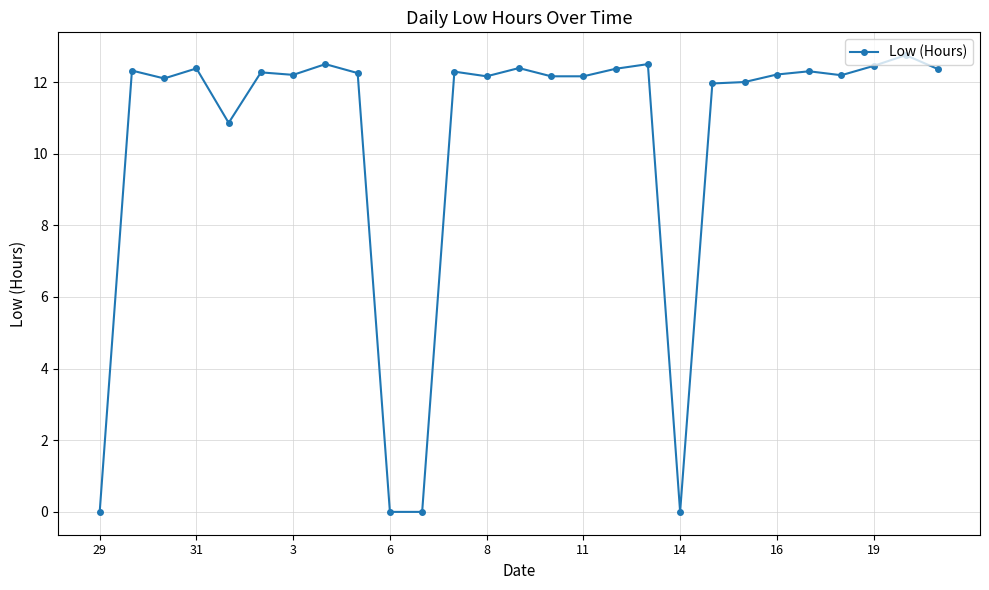

What is the greatest value displayed?

12.8